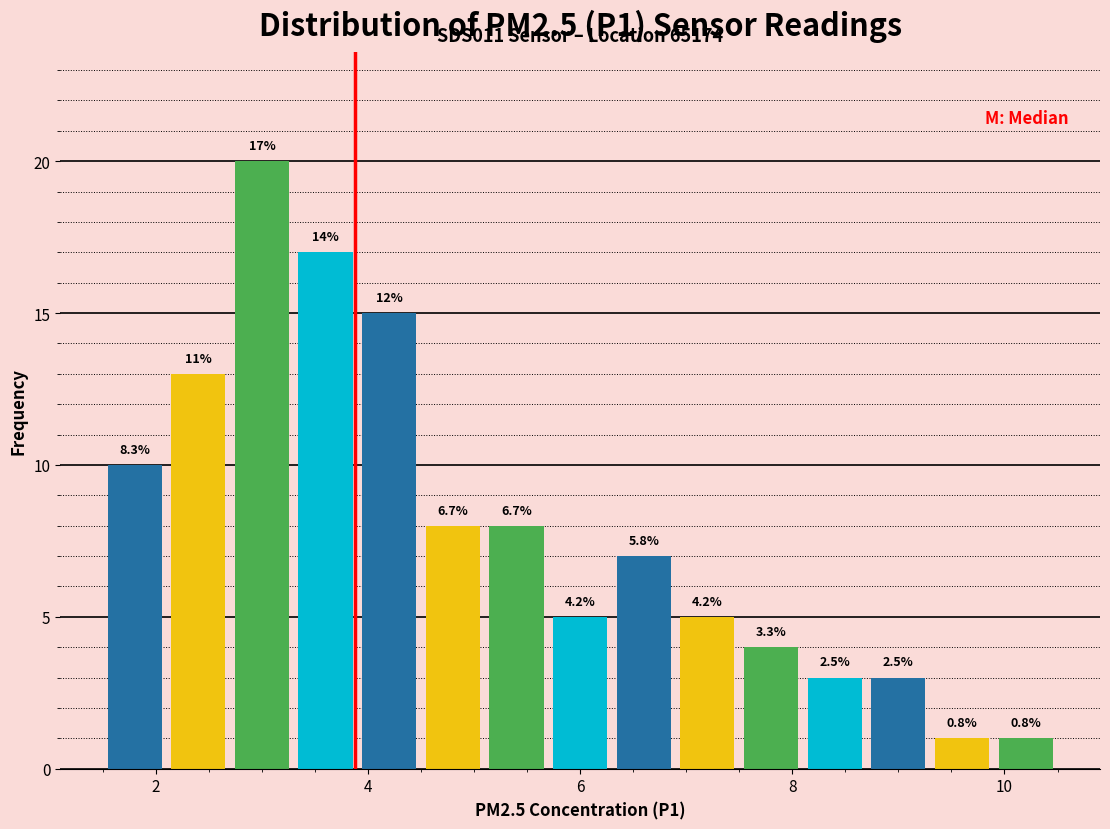

Read against the x-axis, roughly where is the centre of the tallest bar?

3.0